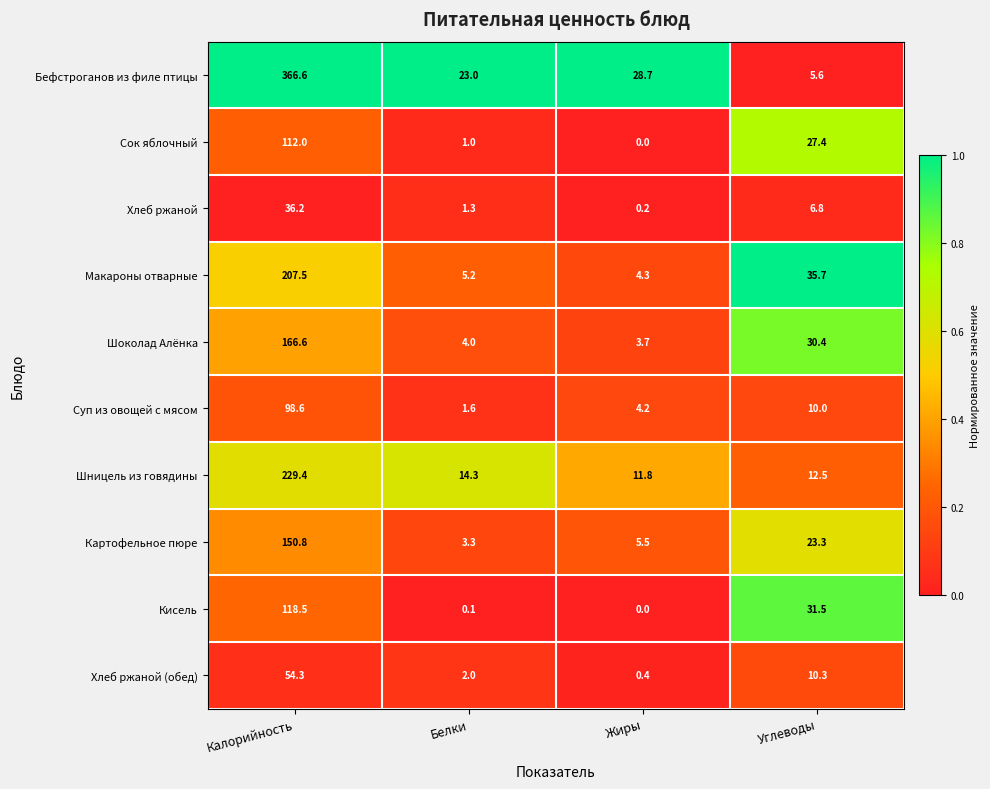

What is the maximum value for Шницель из говядины?

229.4